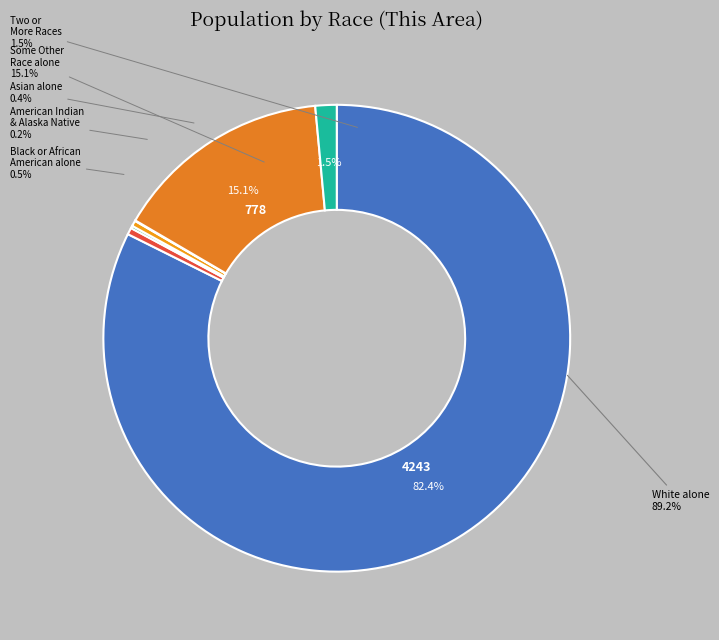

The White alone slice represents 82% of the pie. True or false?

True